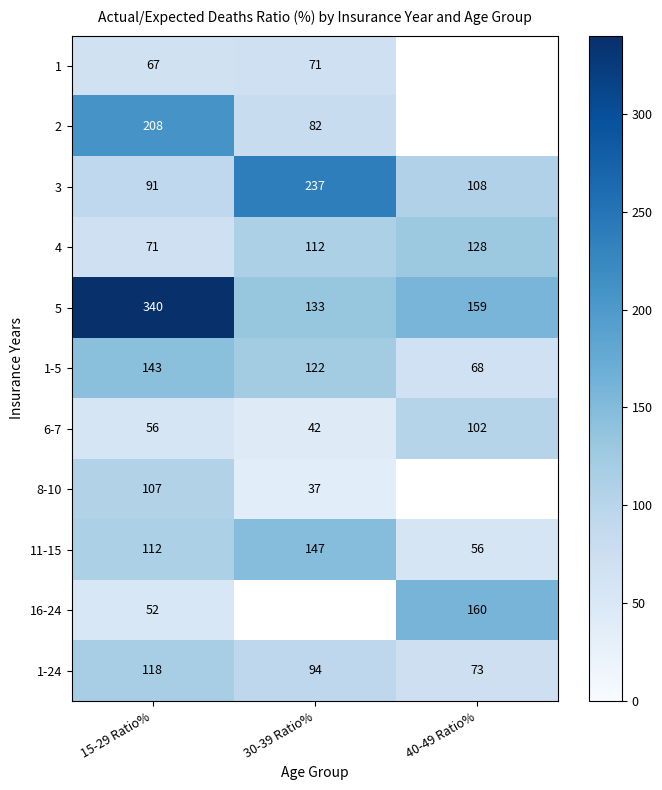

What is the difference between the second highest and minimum values in the 5 series?

26